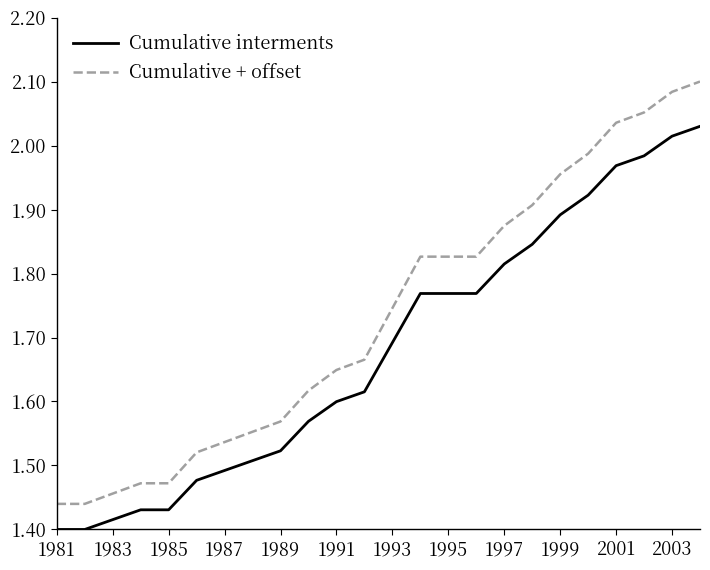

Rank the series by their average value, from highest to lowest.

Cumulative + offset, Cumulative interments